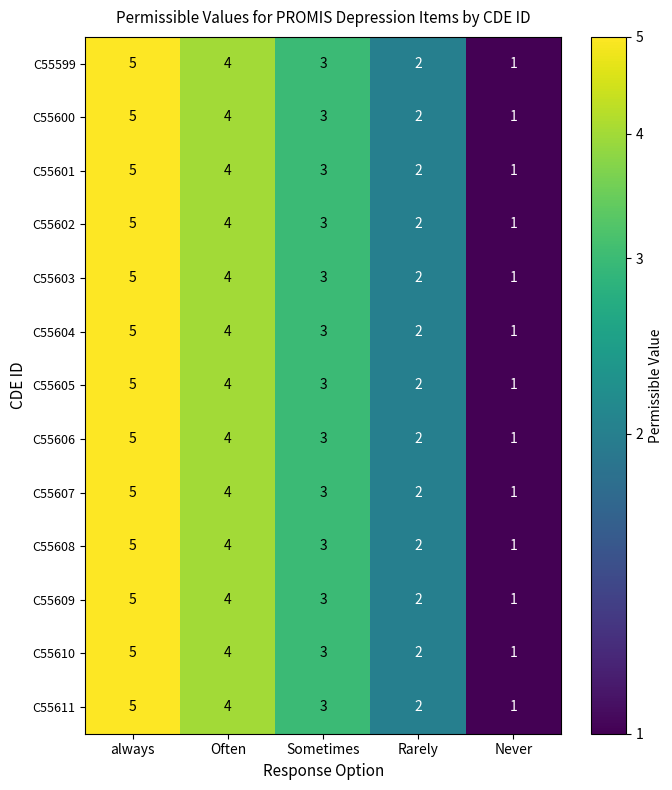

Where does the C55611 series first go above 3?

always